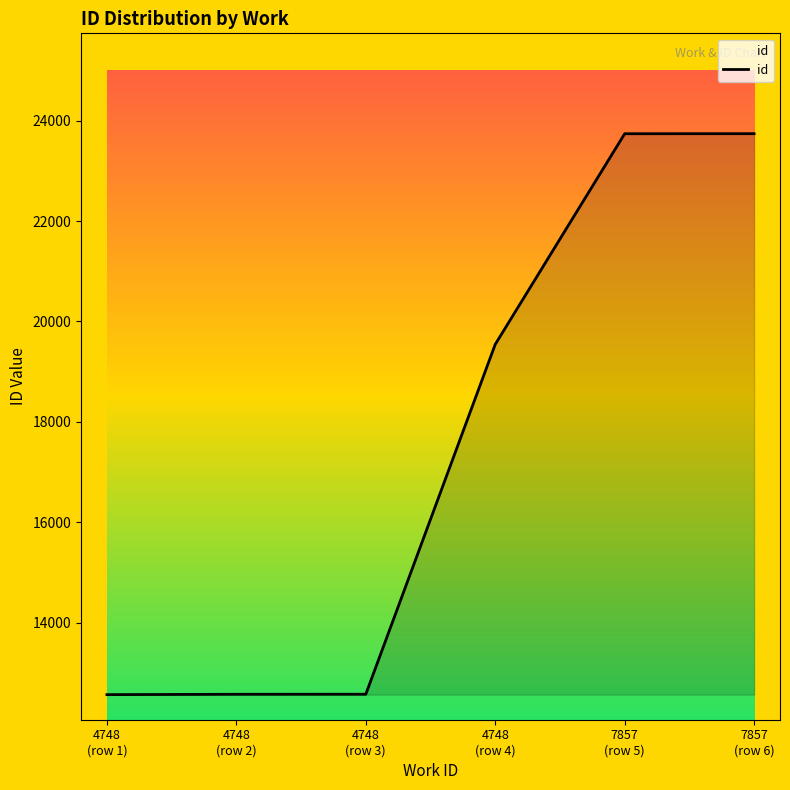

How many series are shown in this chart?

1